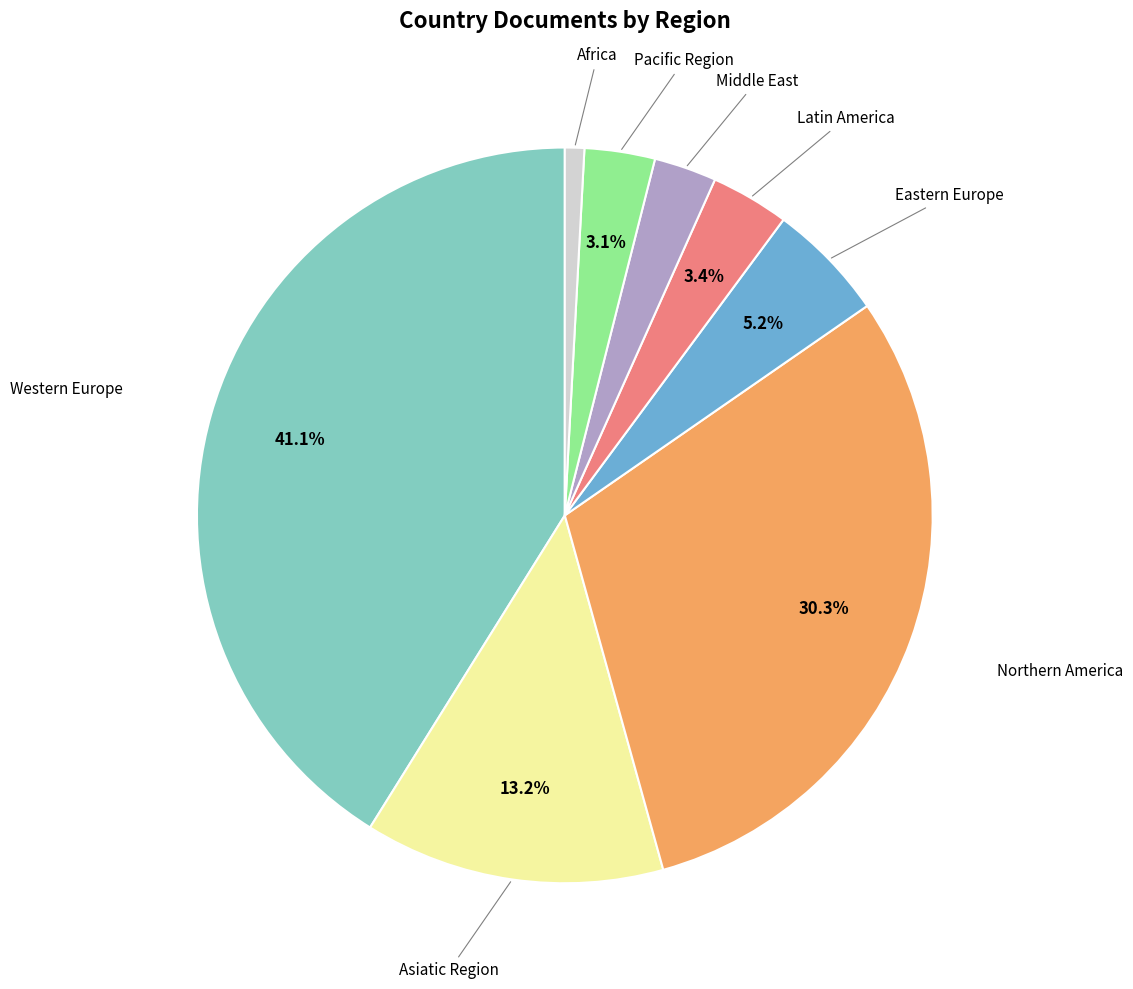

To the nearest percent, what is the average slice percentage?

12%